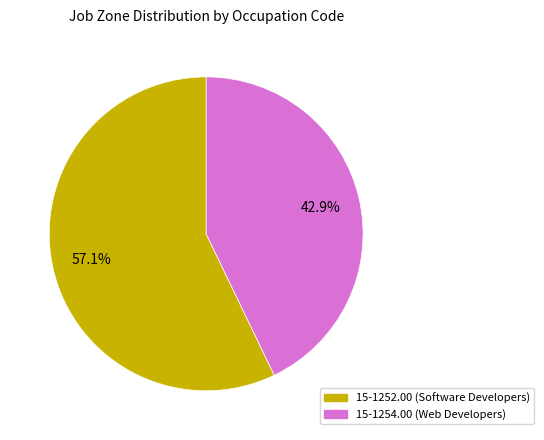

How many slices are in this pie chart?

2